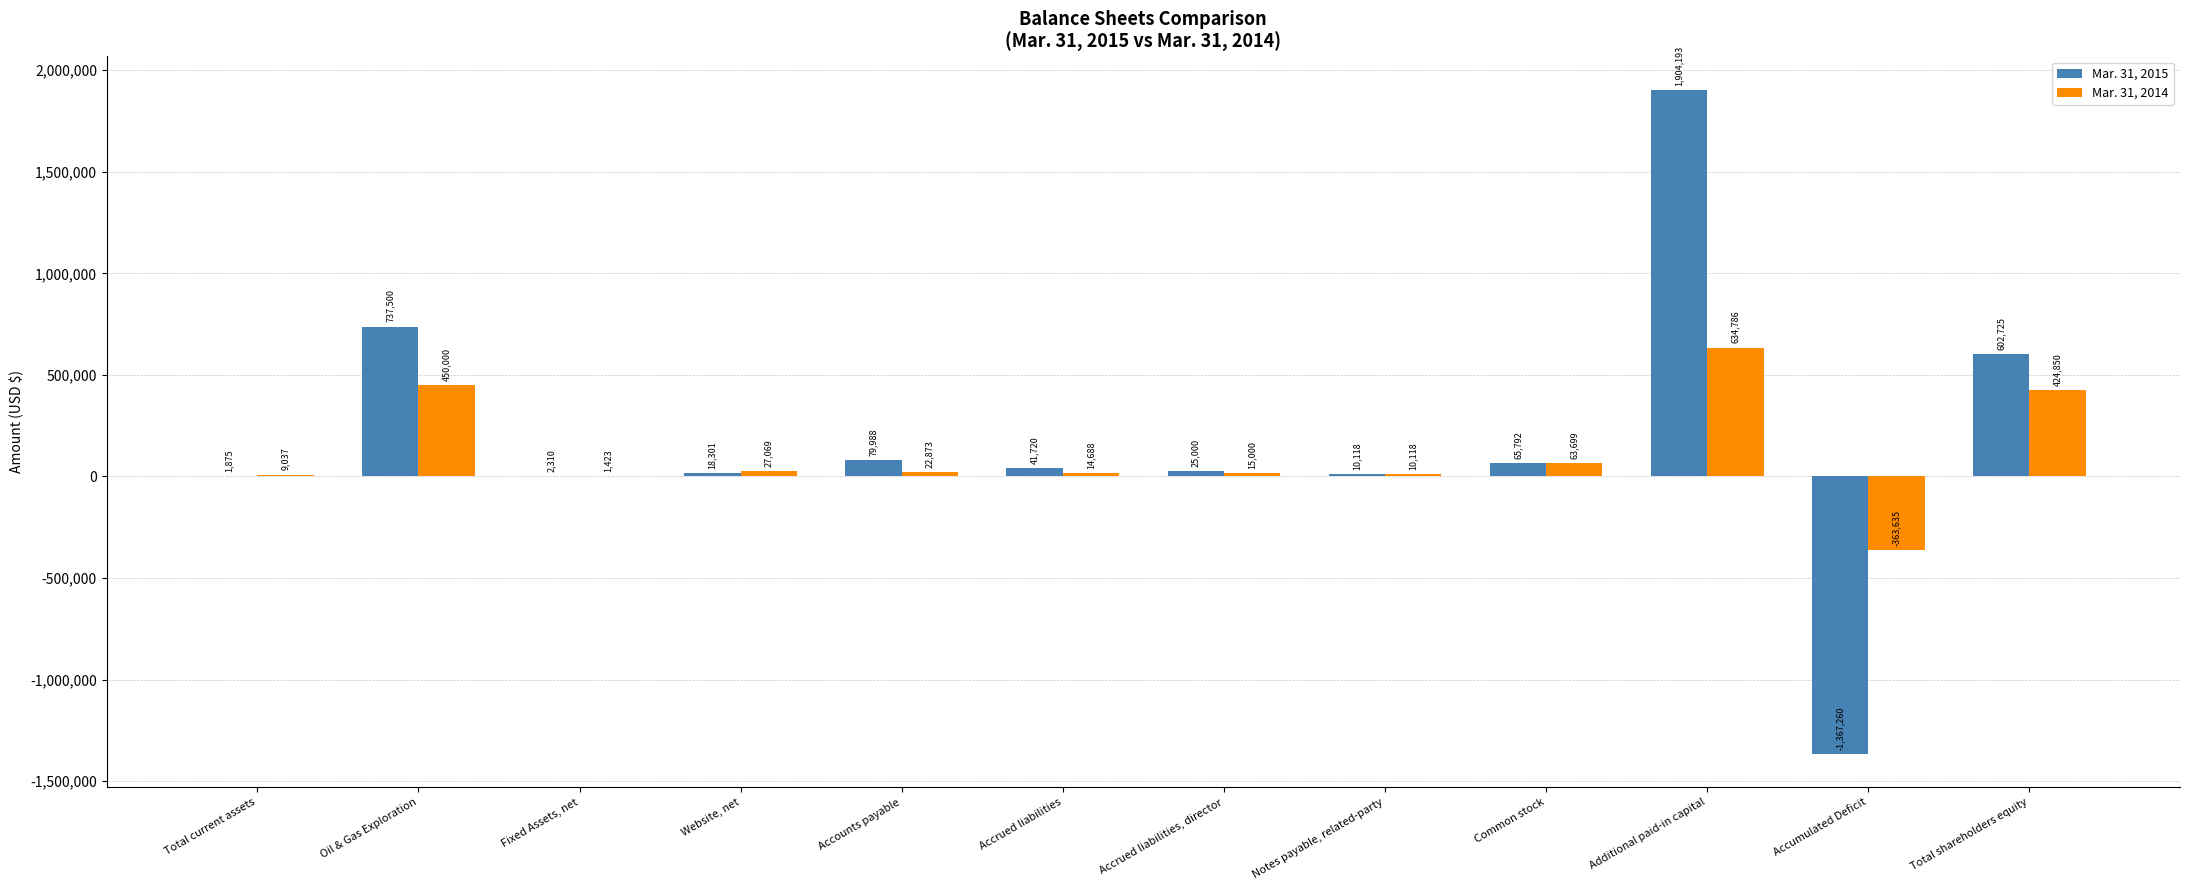

What is the sum of all Mar. 31, 2015 values?

2122262